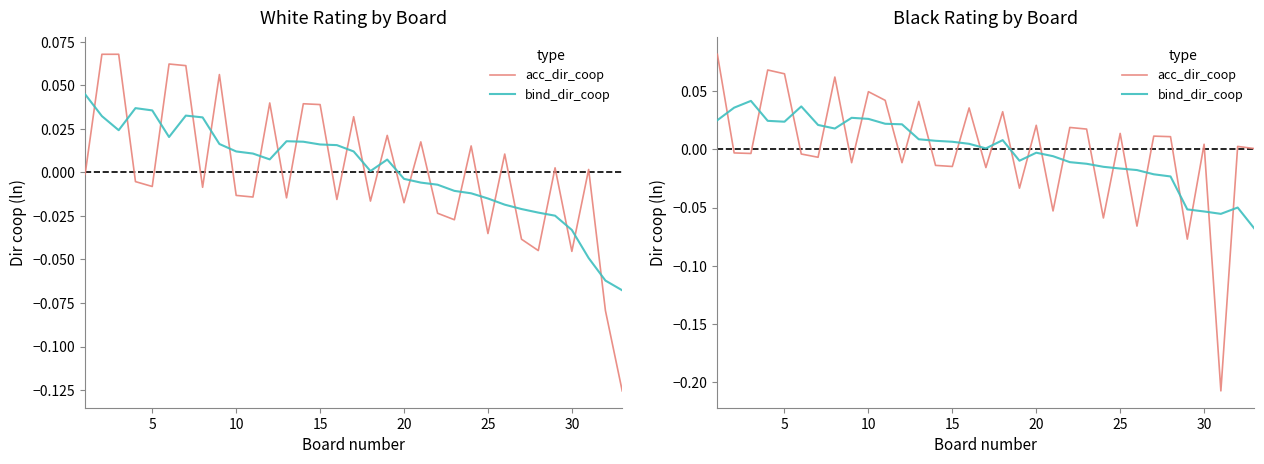

At how many categories does at least one series exceed 0?

27